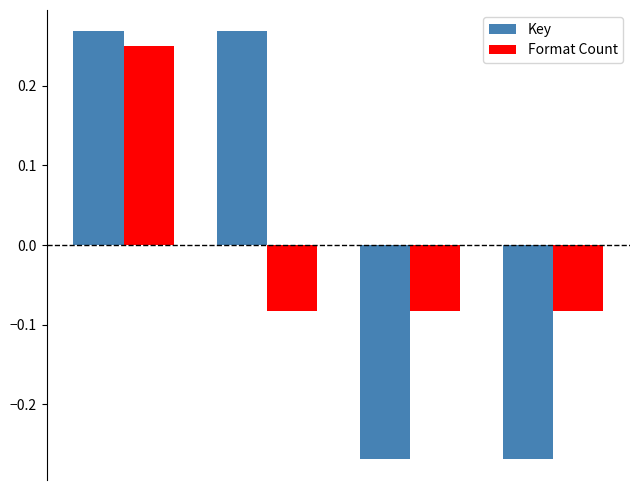

Which series has the widest spread of values?

Key